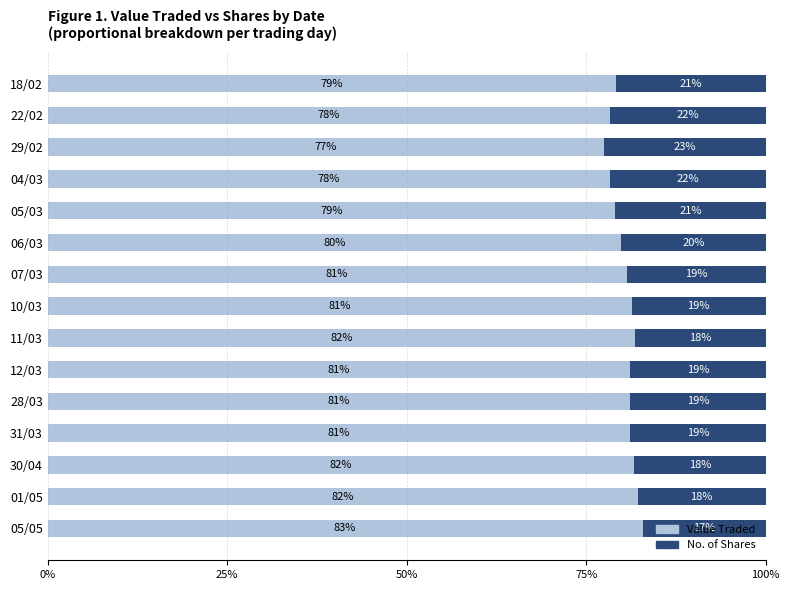

What value does the Value Traded series have at 31/03?

81.1